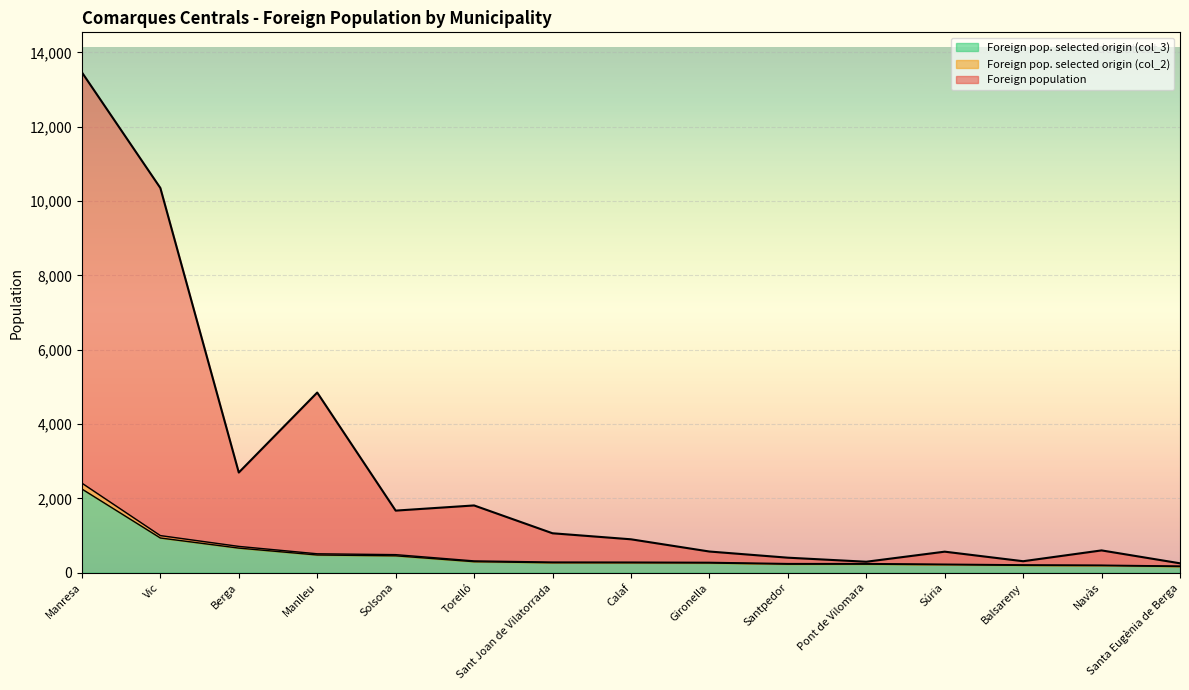

Reading left to right, what are all the values shown in this chart?

Foreign population: Manresa=13465	Vic=10354	Berga=2696	Manlleu=4848	Solsona=1671	Torelló=1810	Sant Joan de Vilatorrada=1061	Calaf=899	Gironella=570	Santpedor=404	Pont de Vilomara=295	Súria=566	Balsareny=309	Navàs=600	Santa Eugènia de Berga=253
Foreign pop. selected origin (col_2): Manresa=2410	Vic=999	Berga=708	Manlleu=509	Solsona=486	Torelló=317	Sant Joan de Vilatorrada=286	Calaf=284	Gironella=278	Santpedor=245	Pont de Vilomara=245	Súria=229	Balsareny=211	Navàs=203	Santa Eugènia de Berga=178
Foreign pop. selected origin (col_3): Manresa=2252	Vic=934	Berga=662	Manlleu=476	Solsona=454	Torelló=296	Sant Joan de Vilatorrada=267	Calaf=265	Gironella=260	Santpedor=229	Pont de Vilomara=229	Súria=214	Balsareny=197	Navàs=190	Santa Eugènia de Berga=166